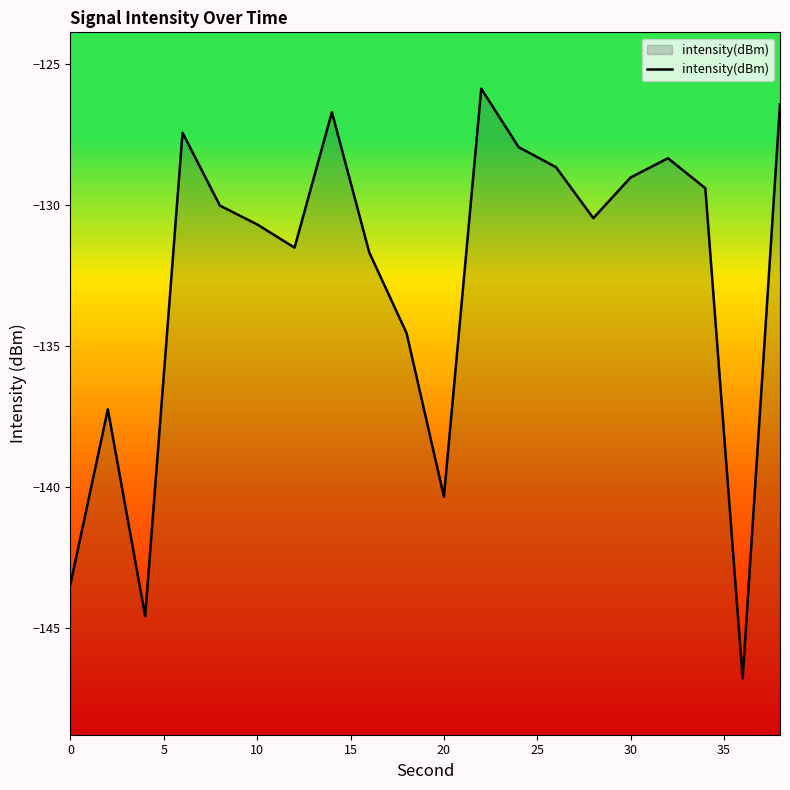

Does the chart have visible grid lines?

No